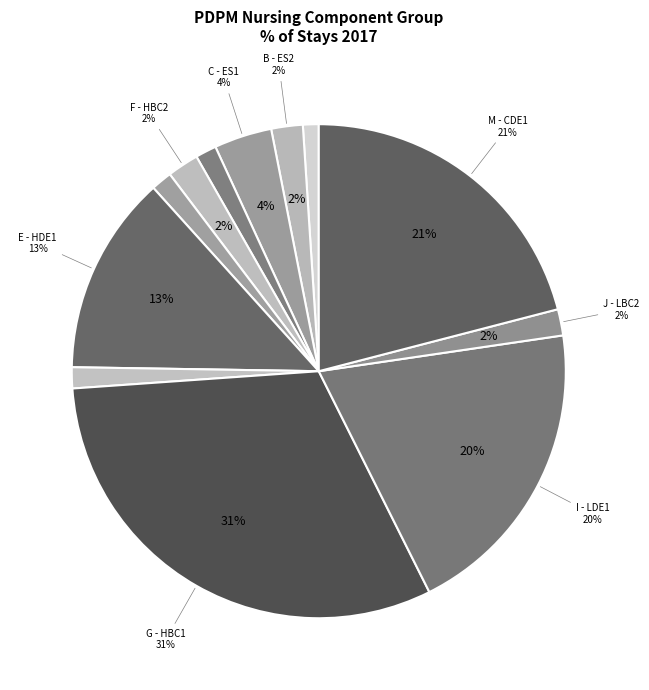

Is there any slice that represents more than half of the pie?

No